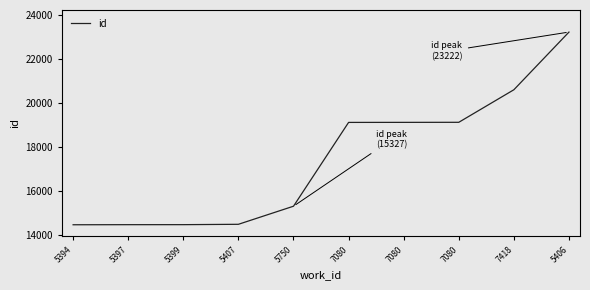

How many distinct data groups are displayed?

1